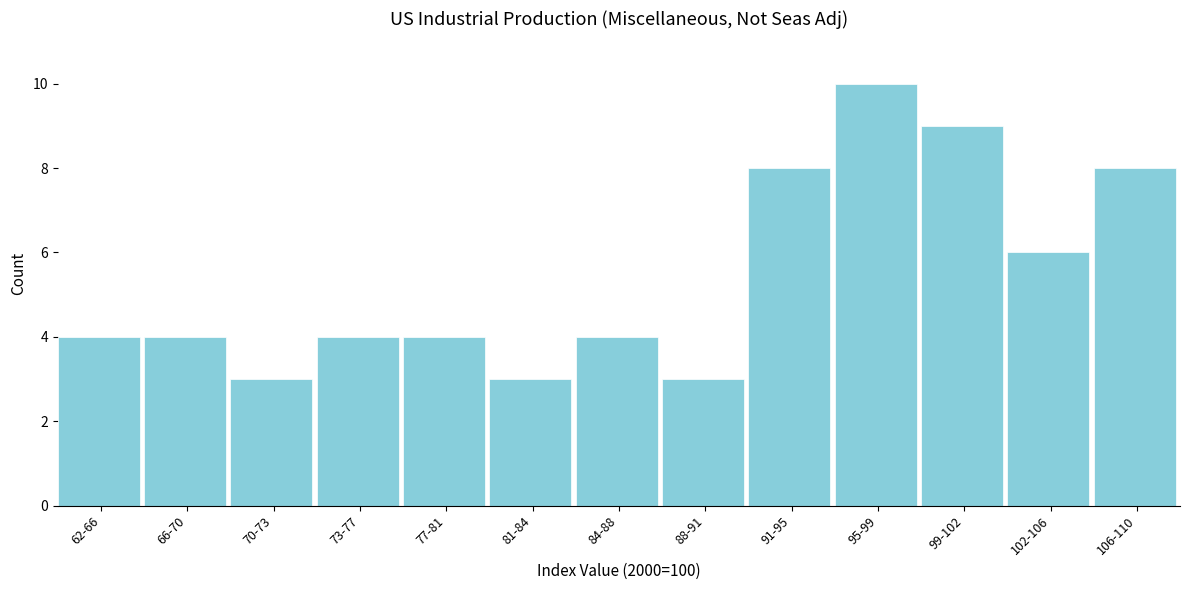

Reading left to right, transcribe all the data shown in this chart.

4	4	3	4	4	3	4	3	8	10	9	6	8